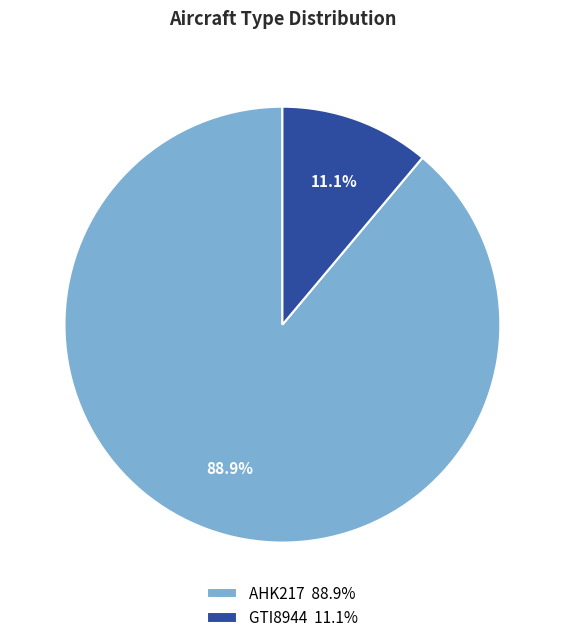

Approximately how many times larger is the value at AHK217 compared to GTI8944?

8.0